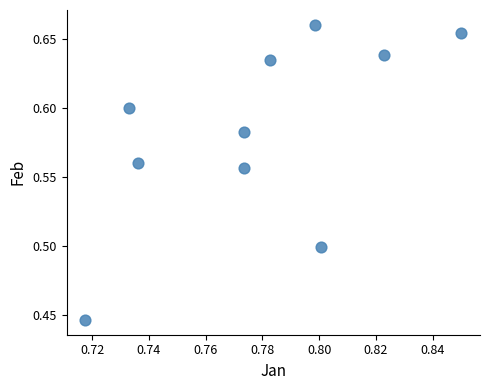

What is the average X value?

0.8